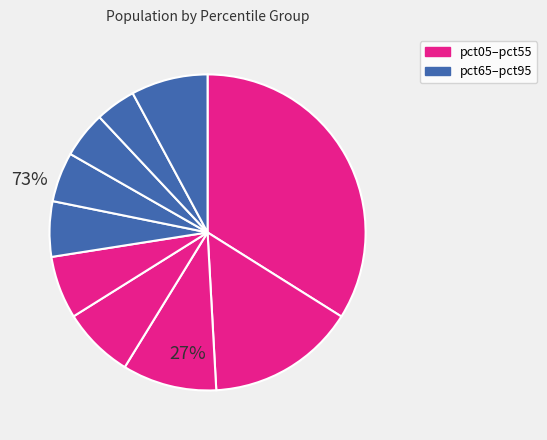

Which category has the smallest portion of the pie?

pct85